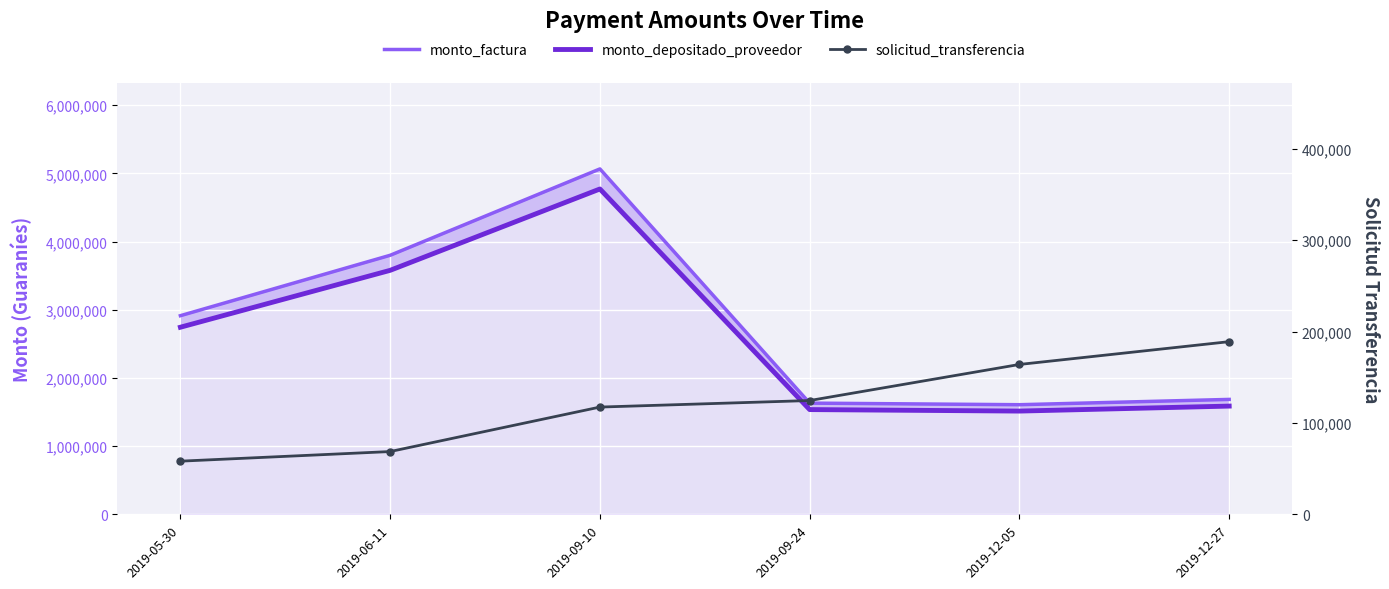

What is the sum of all monto_depositado_proveedor values?

15735364